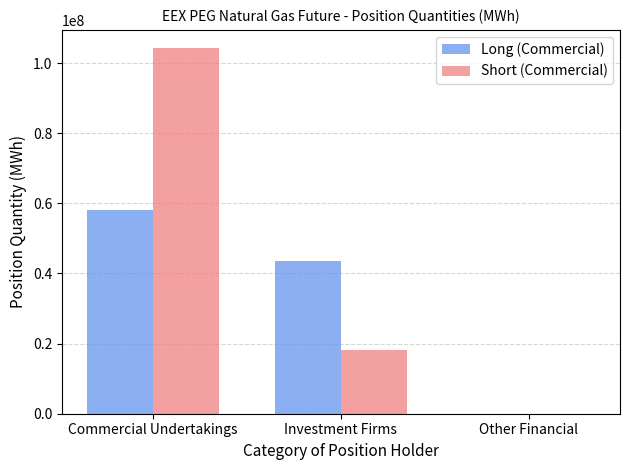

What is the highest value of the Long (Commercial) series?

57984217